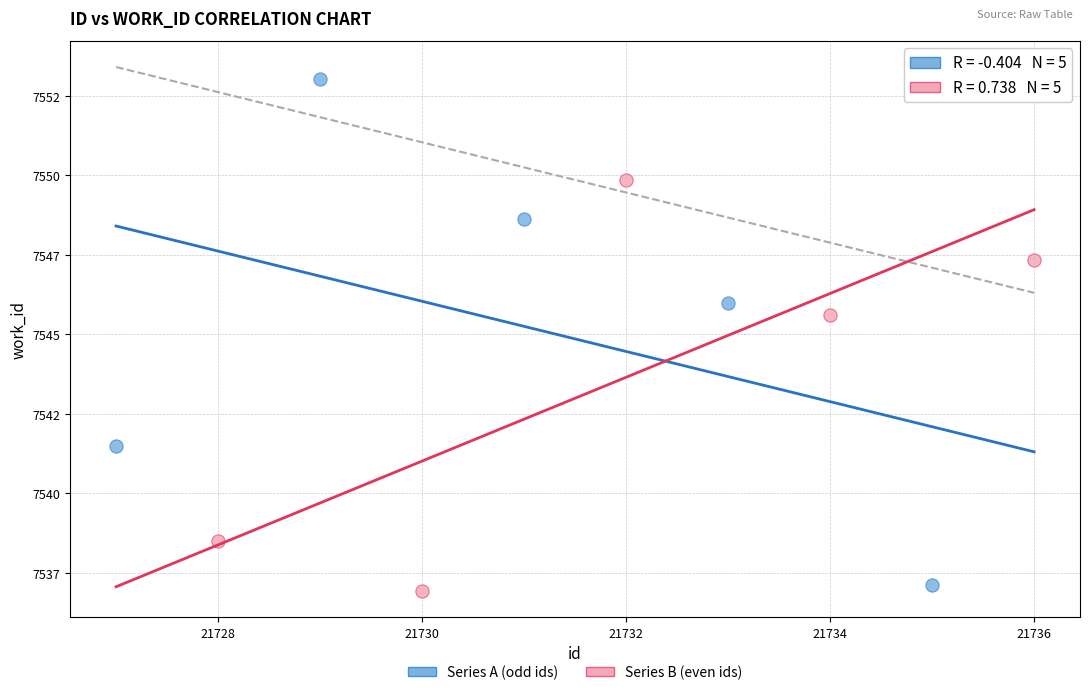

What are all the series names shown in the legend?

Series A (odd ids), Series B (even ids)